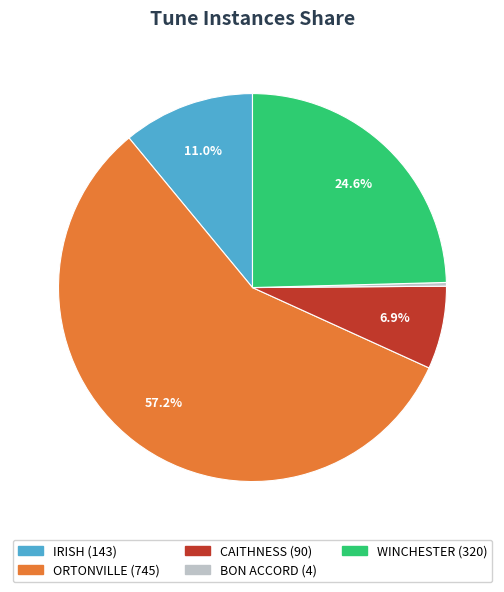

Does any single category account for the majority?

Yes